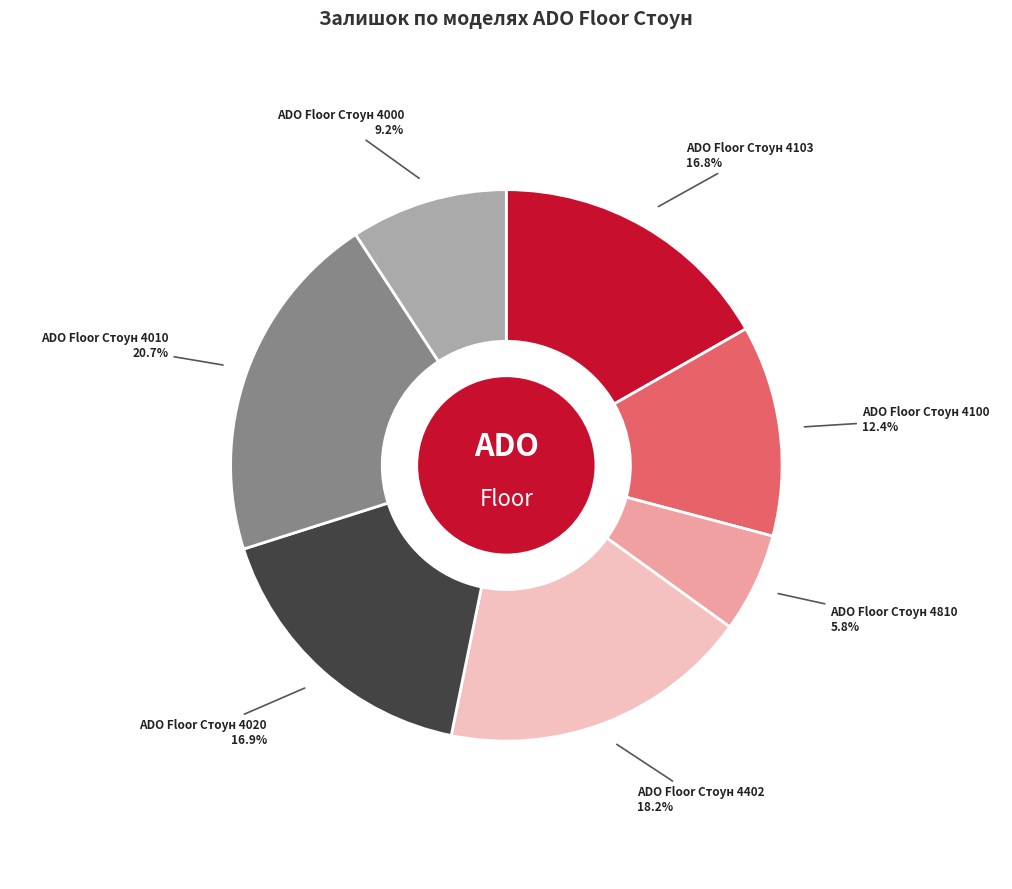

Which slice is the largest?

ADO Floor Стоун 4010